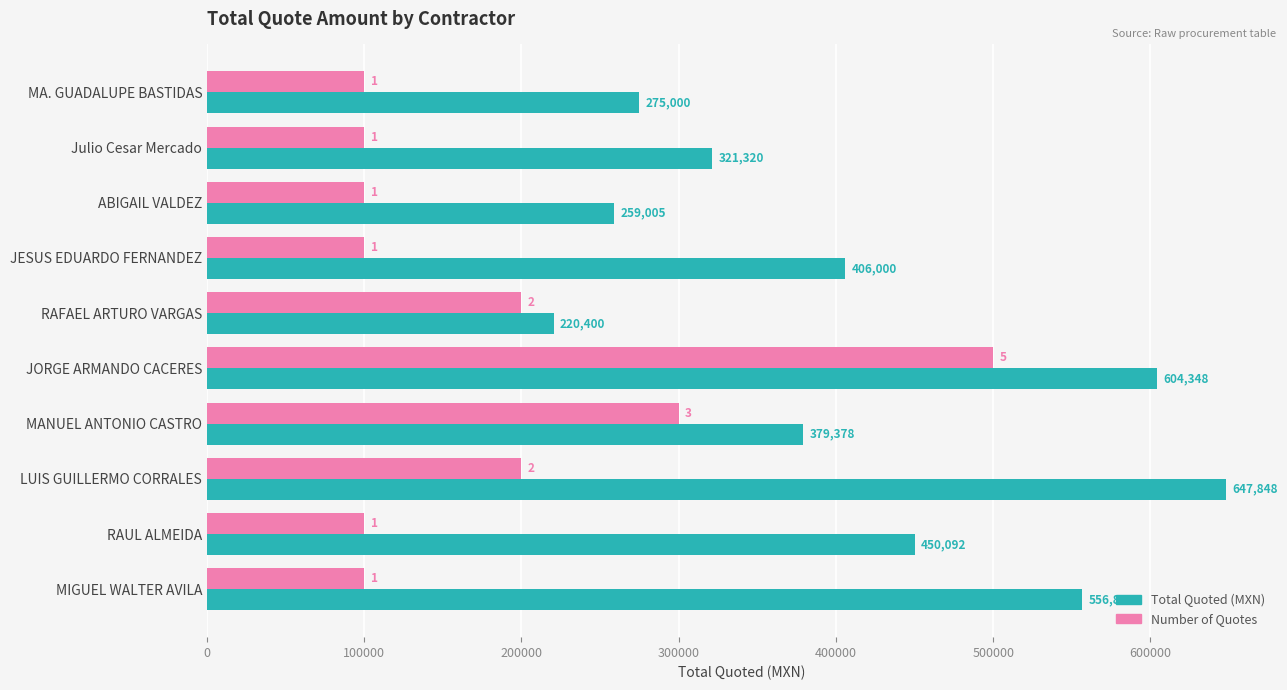

What is the greatest value displayed?

647848.4